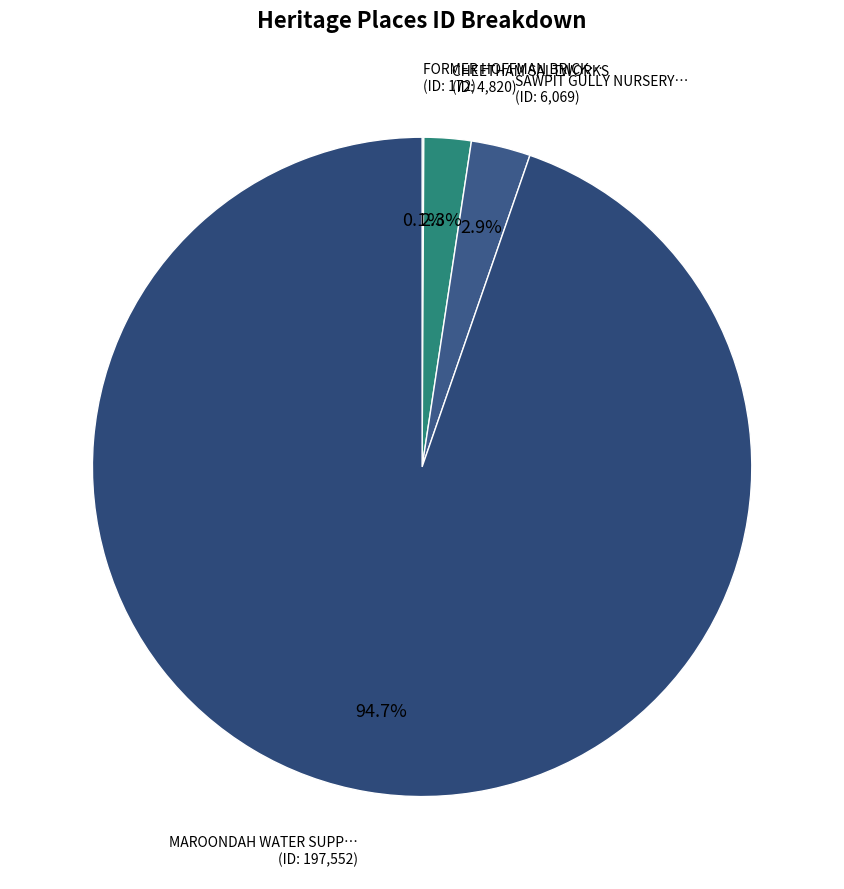

Which slice is the largest?

MAROONDAH WATER SUPPLY SYSTEM